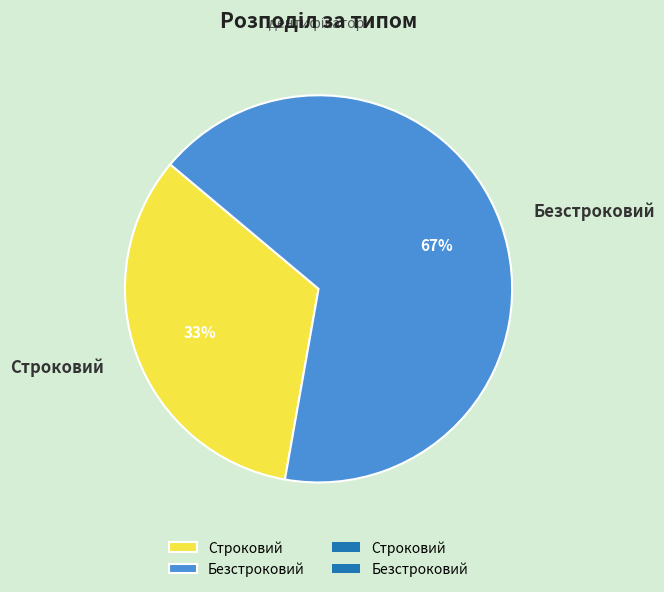

To the nearest percent, what portion does Безстроковий represent?

67%